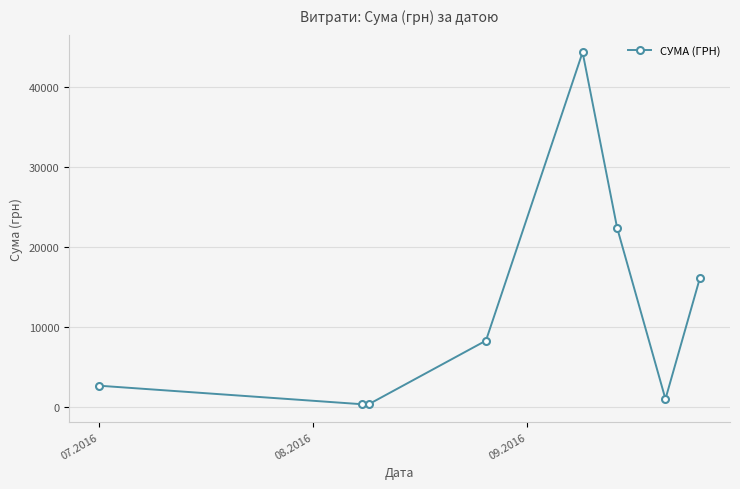

What is the value of the 8th point from the left?

16145.8